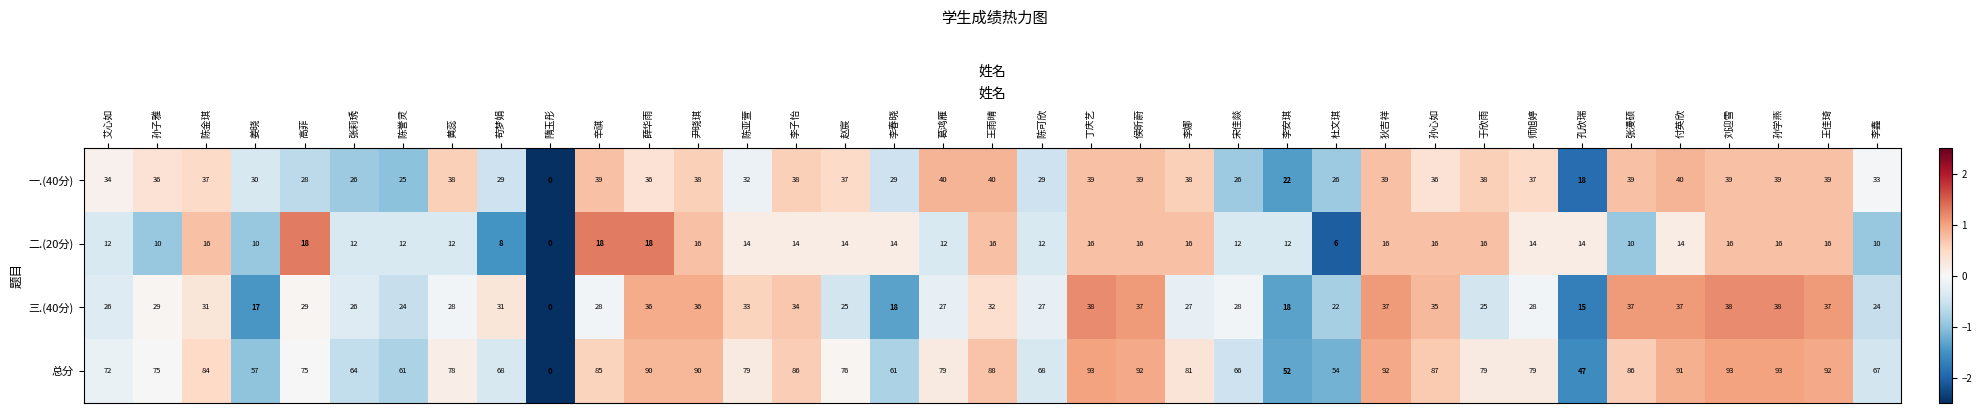

Which series has the largest total across all categories?

总分